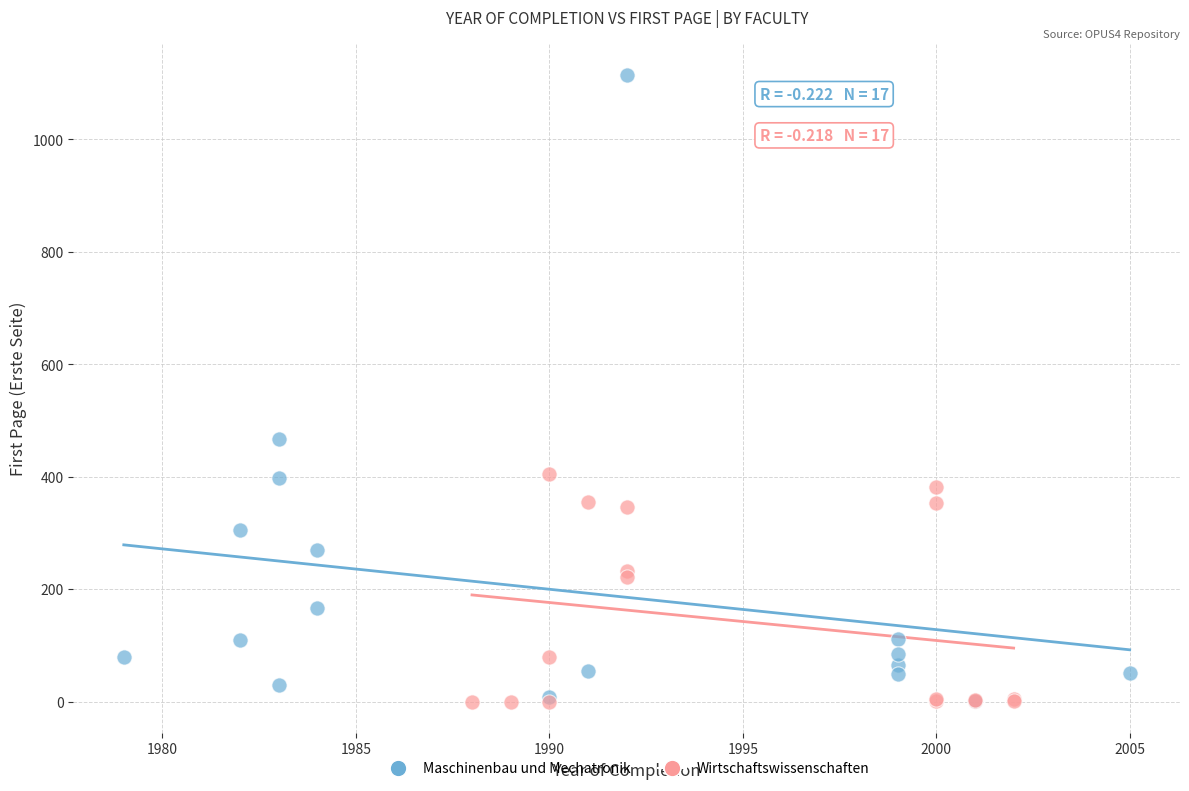

Which series has the largest Y range (max minus min)?

Maschinenbau und Mechatronik